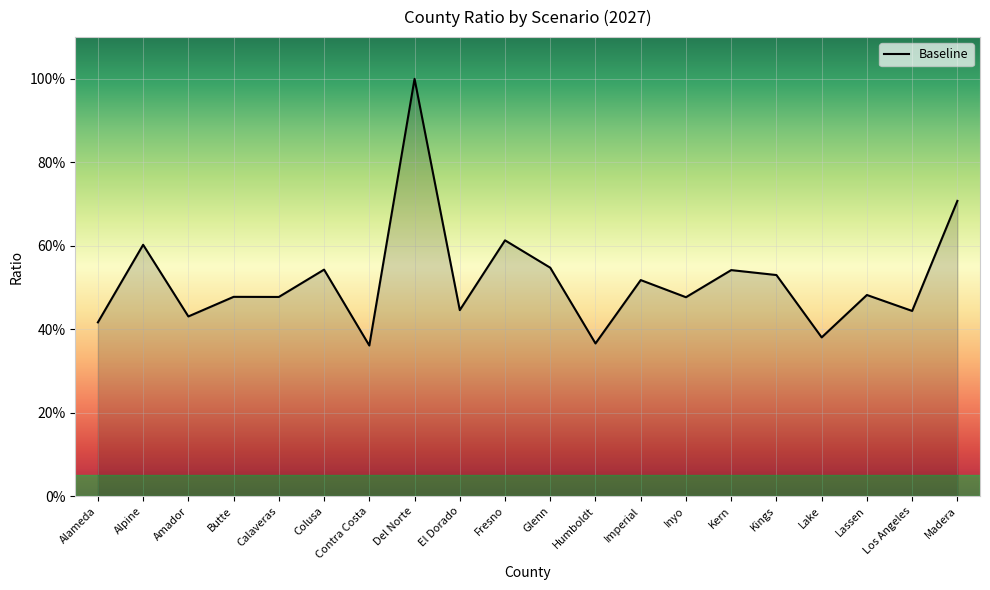

What is the label of the 9th point from the left?

El Dorado